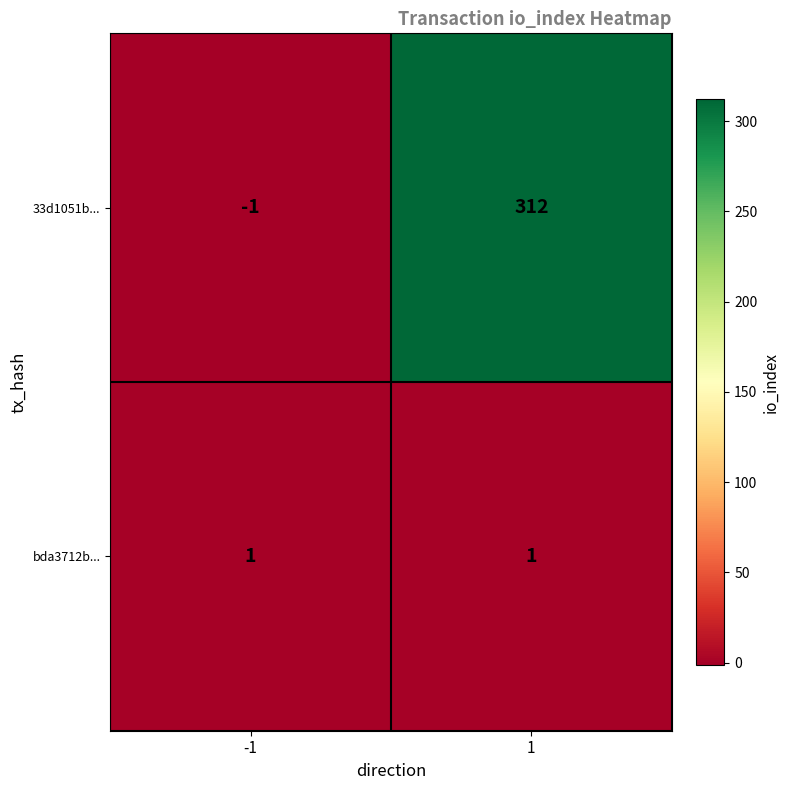

At which category is the sum across all series the highest?

1